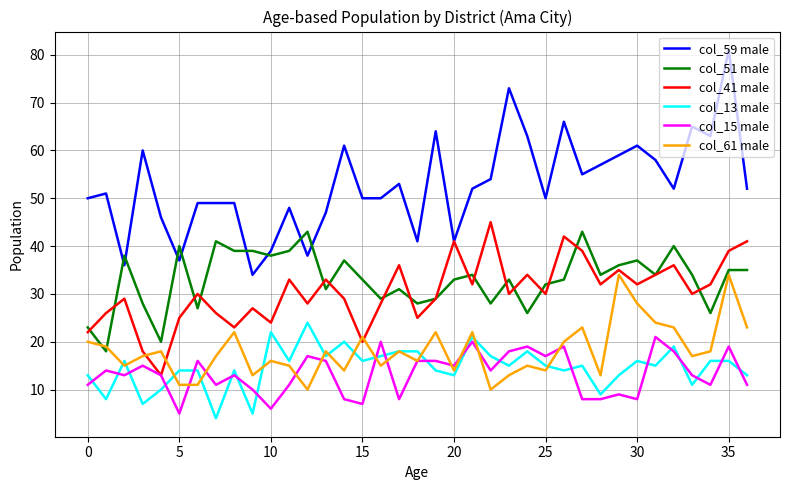

Reading right to left, transcribe all the data shown in this chart.

col_59 male: 52	81	63	65	52	58	61	59	57	55	66	50	63	73	54	52	41	64	41	53	50	50	61	47	38	48	39	34	49	49	49	37	46	60	36	51	50
col_51 male: 35	35	26	34	40	34	37	36	34	43	33	32	26	33	28	34	33	29	28	31	29	33	37	31	43	39	38	39	39	41	27	40	20	28	38	18	23
col_41 male: 41	39	32	30	36	34	32	35	32	39	42	30	34	30	45	32	41	29	25	36	28	20	29	33	28	33	24	27	23	26	30	25	13	18	29	26	22
col_13 male: 13	16	16	11	19	15	16	13	9	15	14	15	18	15	17	21	13	14	18	18	17	16	20	17	24	16	22	5	14	4	14	14	10	7	16	8	13
col_15 male: 11	19	11	13	18	21	8	9	8	8	19	17	19	18	14	20	15	16	16	8	20	7	8	16	17	11	6	10	13	11	16	5	13	15	13	14	11
col_61 male: 23	34	18	17	23	24	28	34	13	23	20	14	15	13	10	22	14	22	16	18	15	21	14	18	10	15	16	13	22	17	11	11	18	17	15	19	20